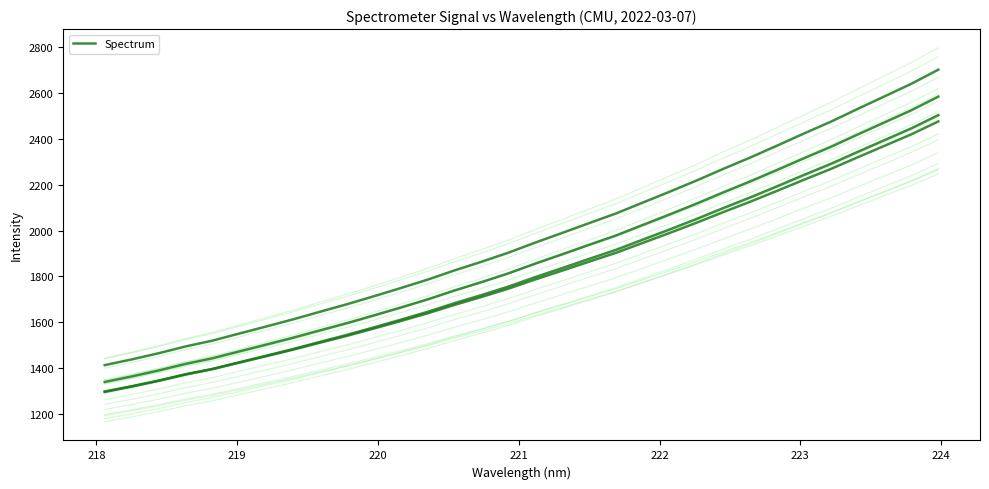

Does the chart have visible grid lines?

No